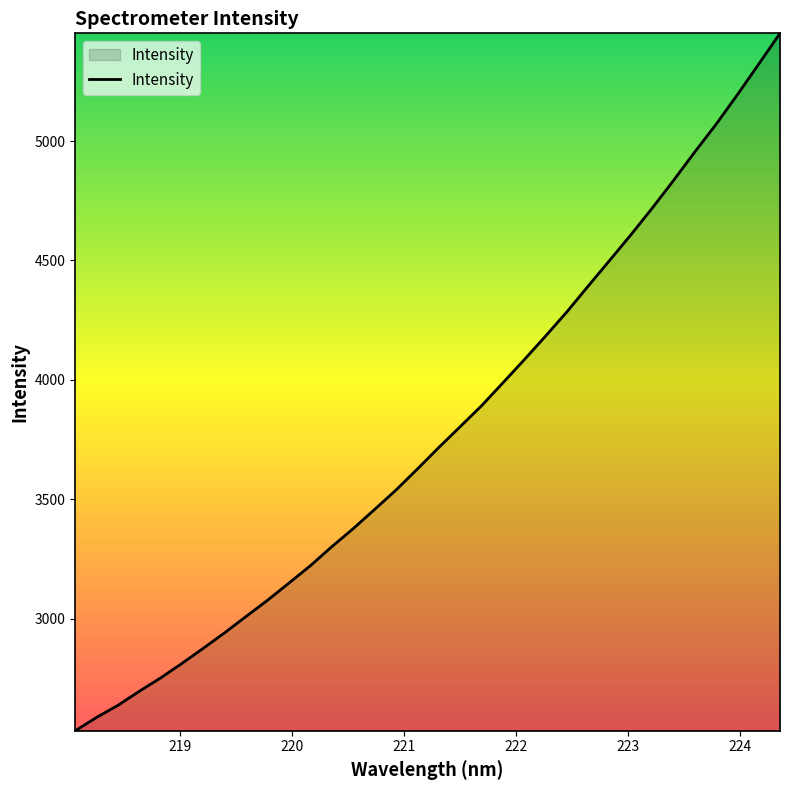

Count the number of values greater than 3716.

17